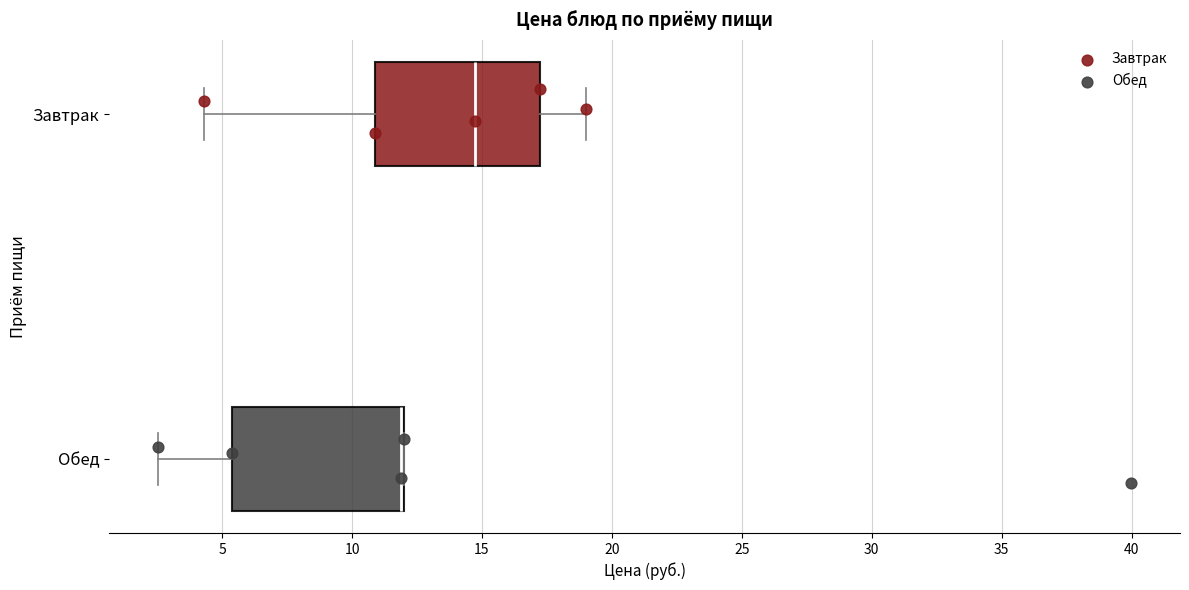

Reading bottom to top, read every box against the x-axis: the position of its median line, the range the box covers, and the ends of its whiskers. The values are not printed on the chart, so give them approximately, as read against the axis.

Обед: median 12.0 (drawn on the box's right edge), box 5.5 to 12.0, whiskers 2.5 to 12.0
Завтрак: median 14.5, box 11.0 to 17.5, whiskers 4.5 to 19.0